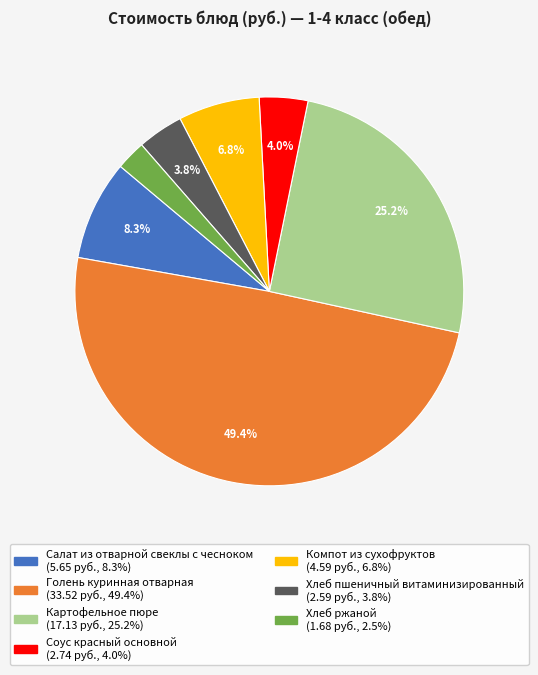

What percentage is the Хлеб ржаной slice, to the nearest percent?

2%